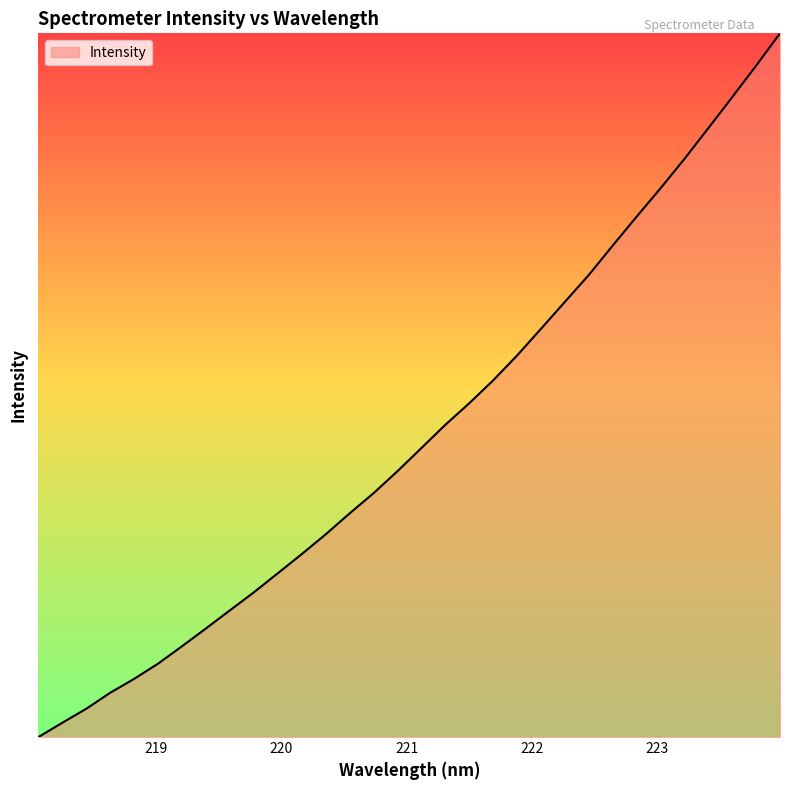

What is the difference between the maximum and minimum values?

1504.4